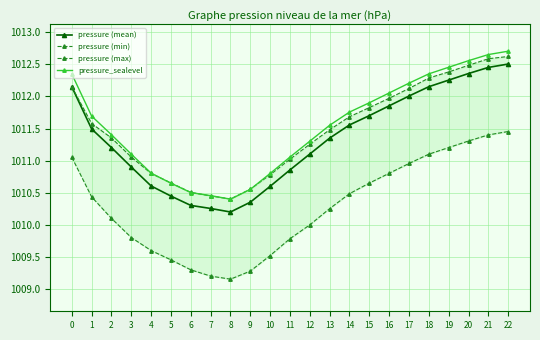

At which category is the sum across all series the highest?

22